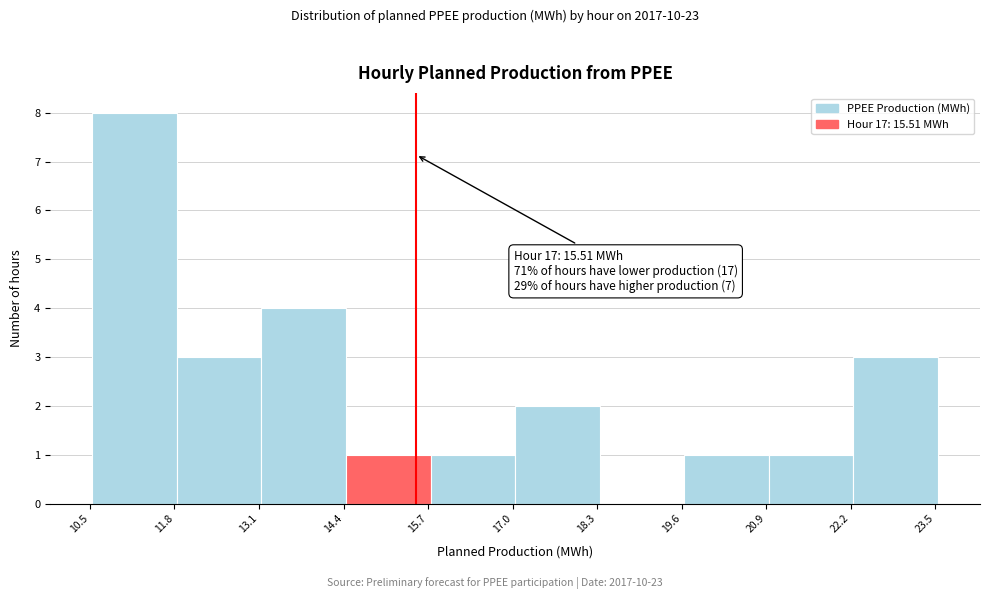

Over which range of the x-axis is the bar tallest?

10.6 to 11.8